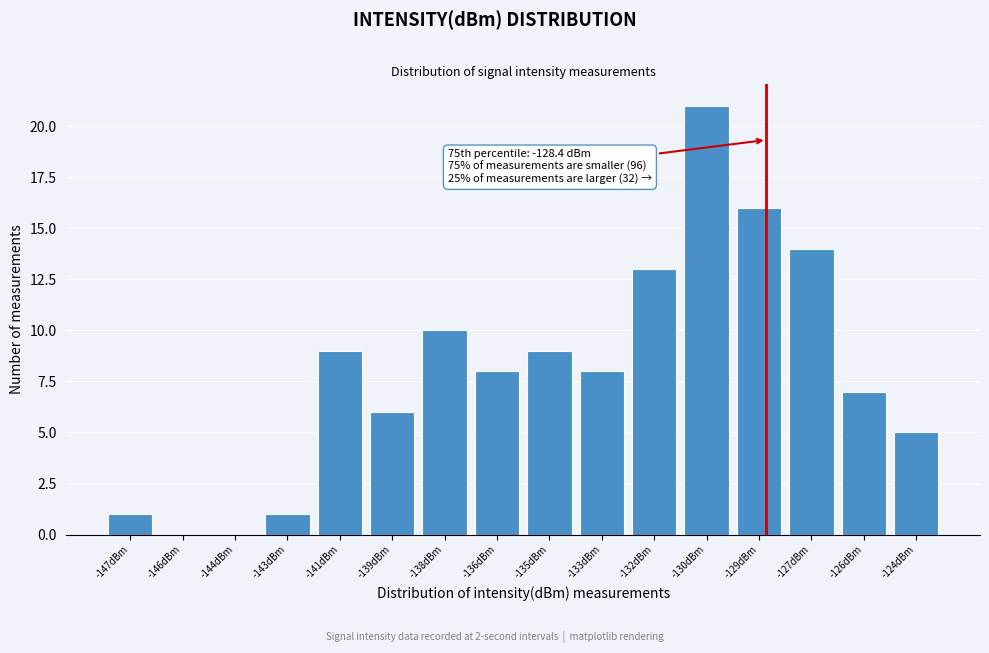

Reading right to left, transcribe all the data shown in this chart.

-124dBm=5	-126dBm=7	-127dBm=14	-129dBm=16	-130dBm=21	-132dBm=13	-133dBm=8	-135dBm=9	-136dBm=8	-138dBm=10	-139dBm=6	-141dBm=9	-143dBm=1	-144dBm=0	-146dBm=0	-147dBm=1